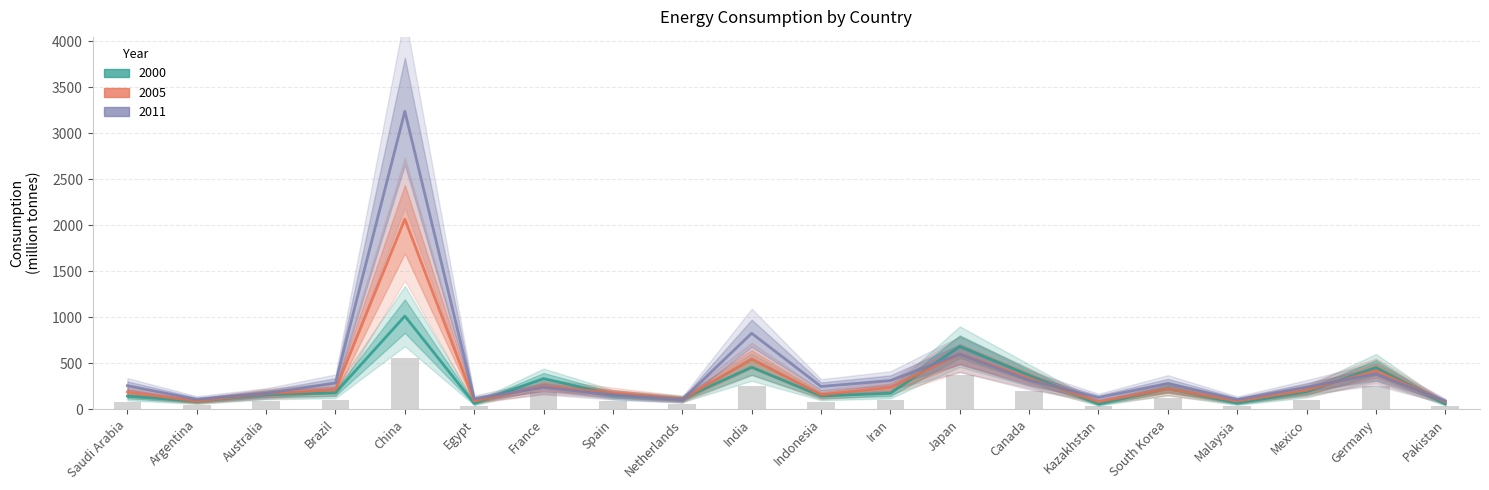

What position from the left is Saudi Arabia?

1